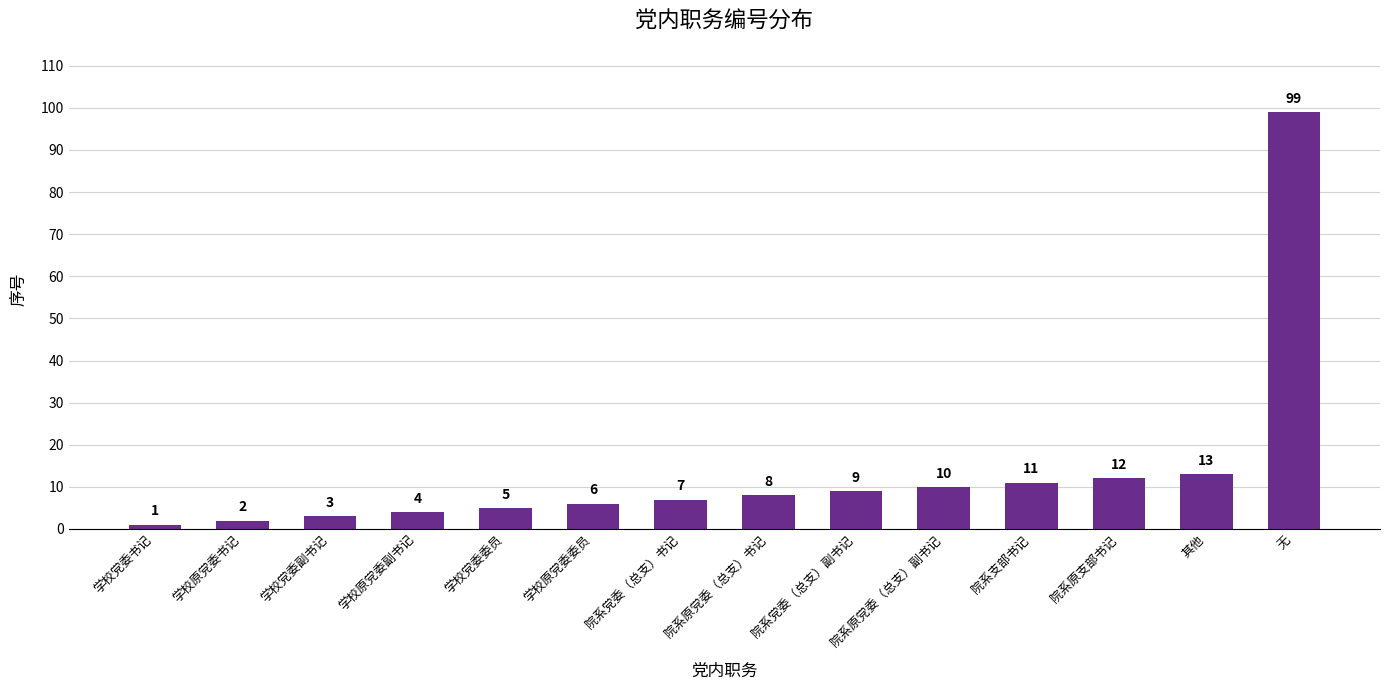

What is the smallest value displayed?

1